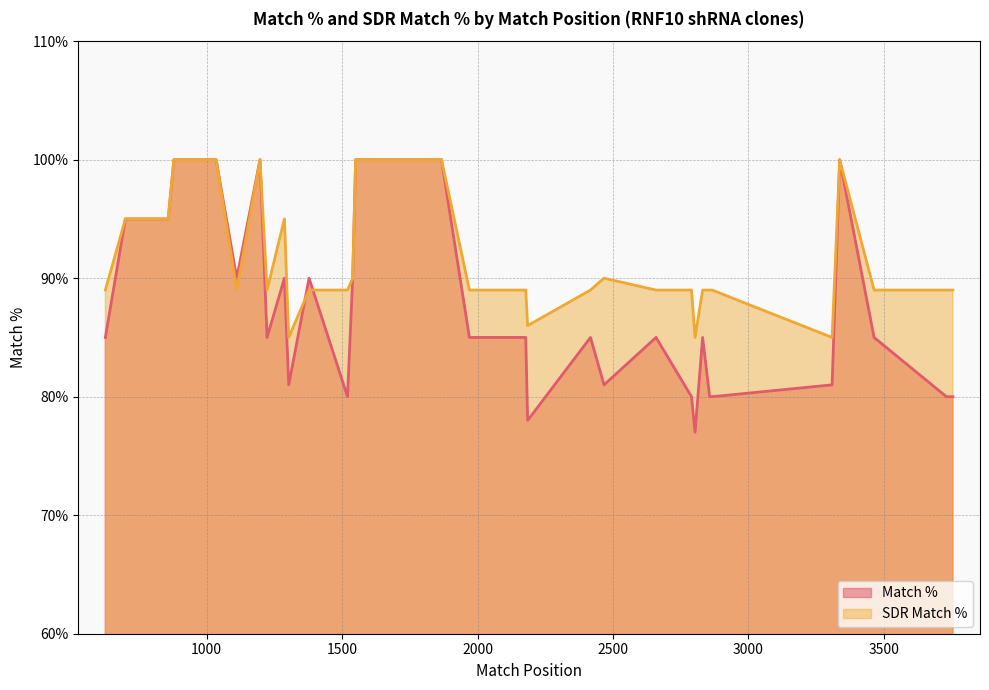

Rank the series by their average value, from lowest to highest.

Match %, SDR Match %